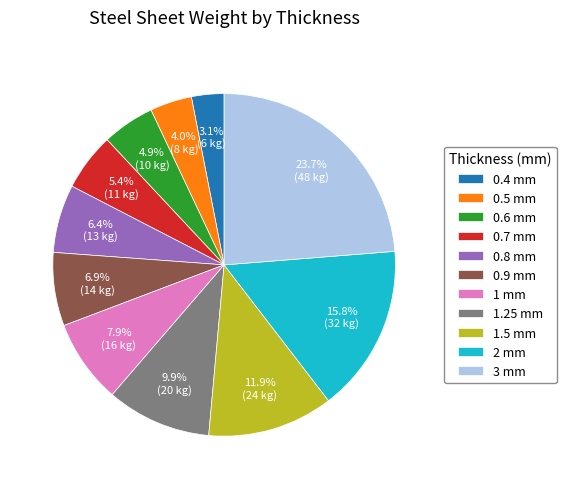

Is there any slice that represents more than half of the pie?

No